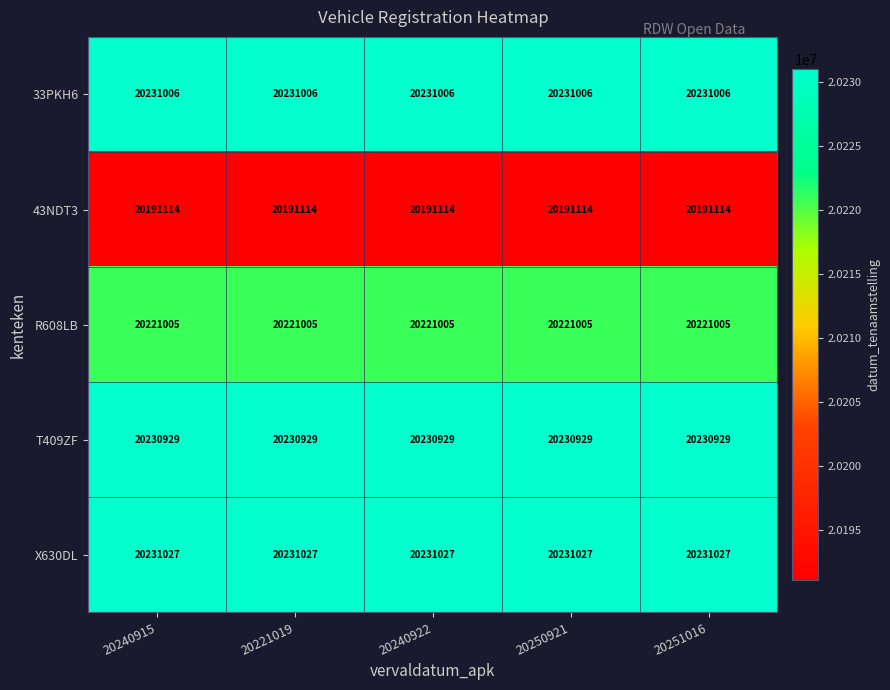

What is the spread (max minus min) of values at 20251016?

39913